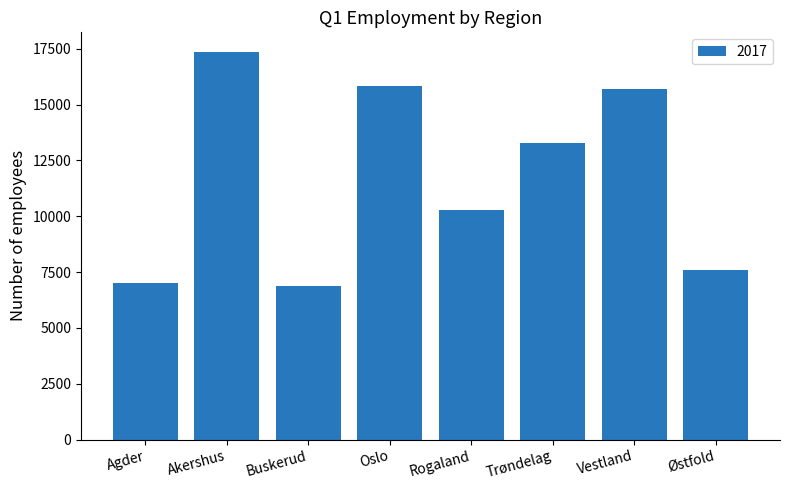

Reading right to left, extract all data points from this chart.

Østfold=7589	Vestland=15697	Trøndelag=13272	Rogaland=10278	Oslo=15810	Buskerud=6872	Akershus=17365	Agder=7024